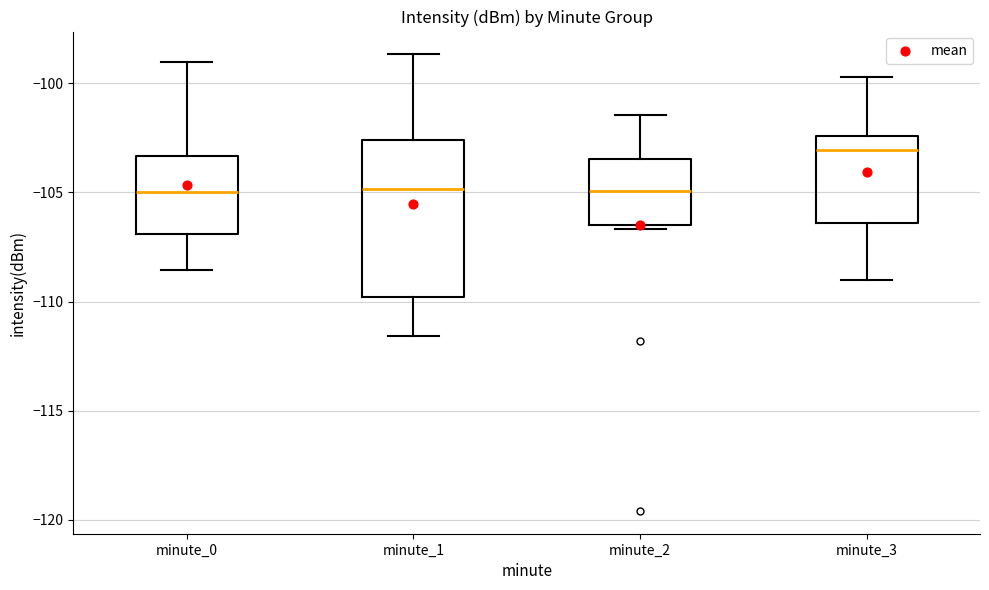

Which box is the tallest, from its lower edge to its upper edge?

minute_1